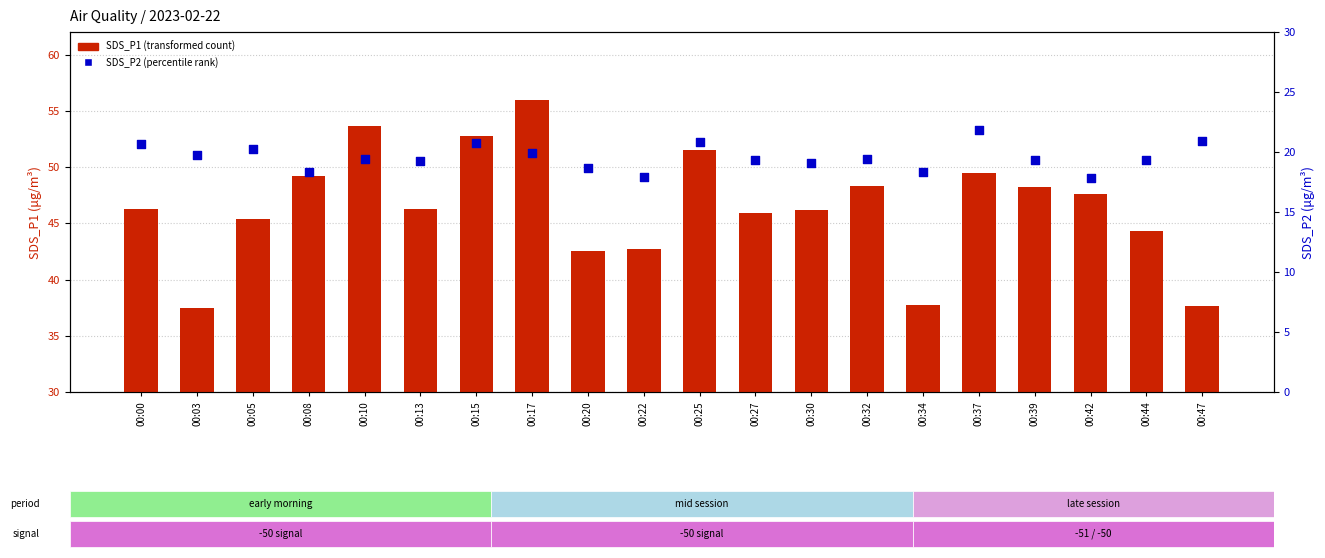

Which series contains the lowest Y value?

SDS_P2 (P2 particle count)